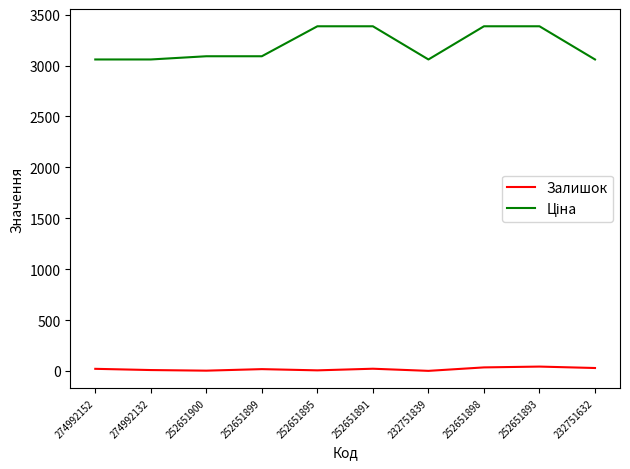

What is the difference between the Ціна values at 252651900 and 252651891?

294.4